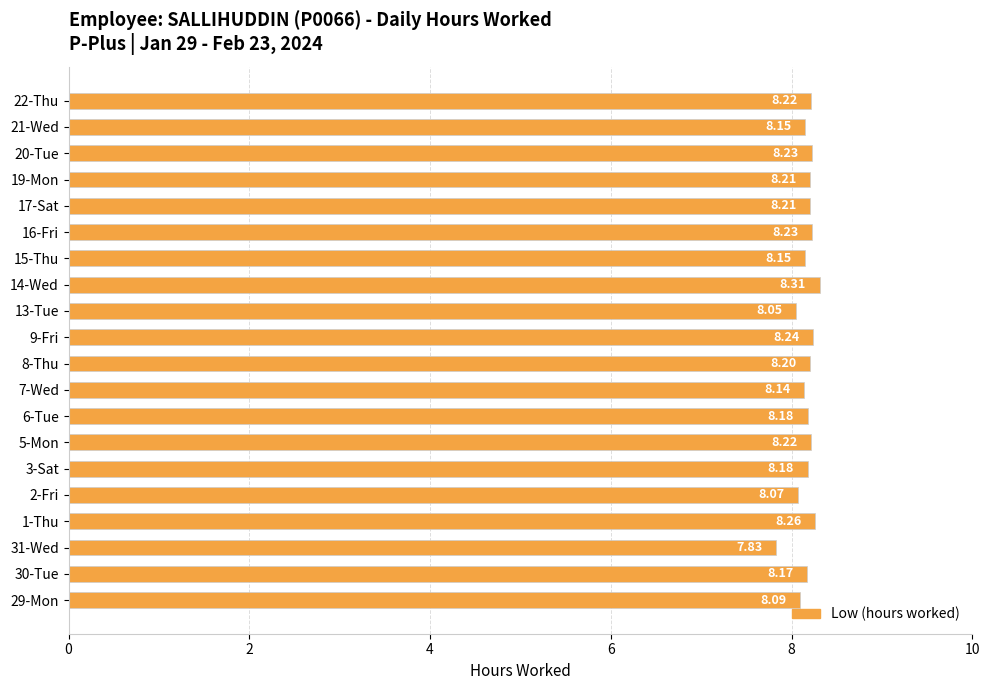

At which category does the chart reach its peak across all series?

14-Wed